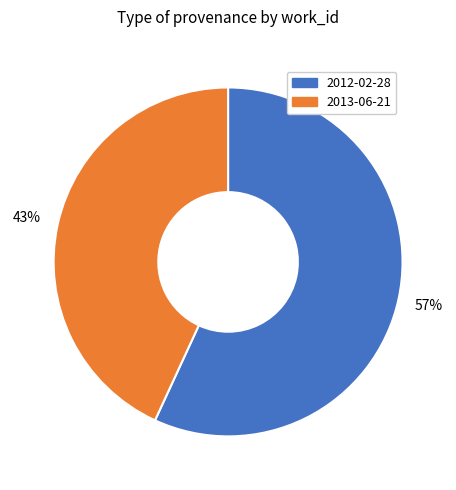

How many slices are in this pie chart?

2